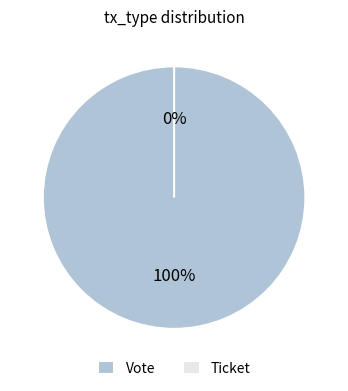

Is the sum of Vote and Ticket greater than half?

Yes